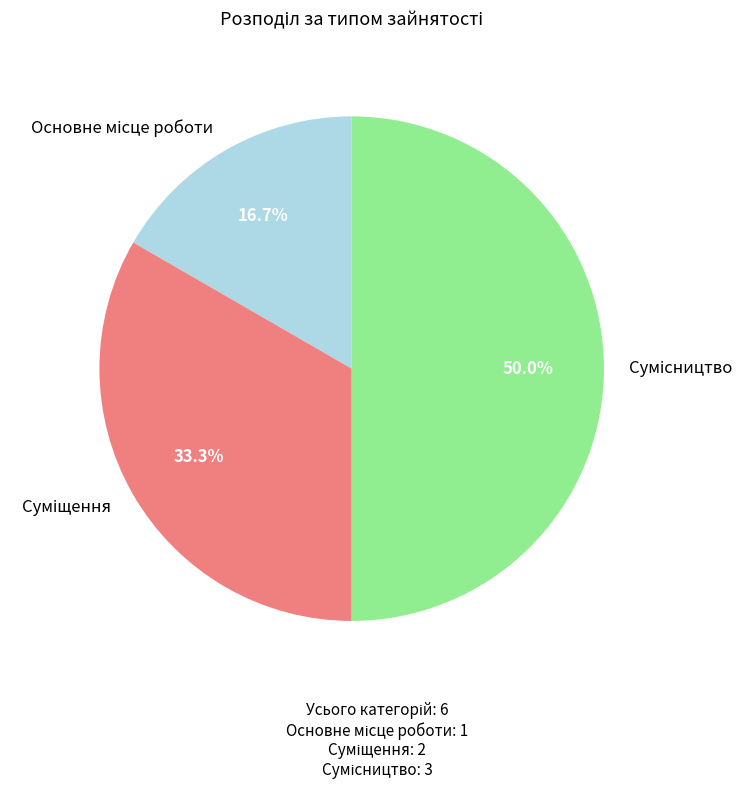

Is the sum of Основне місце роботи and Сумісництво greater than half?

Yes